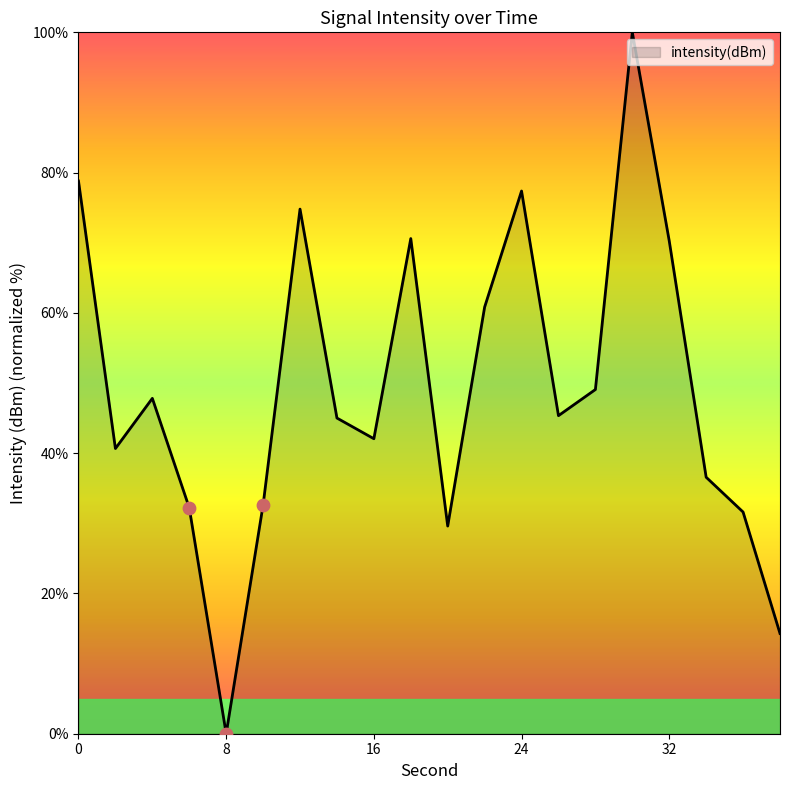

What is the greatest value displayed?

100.0